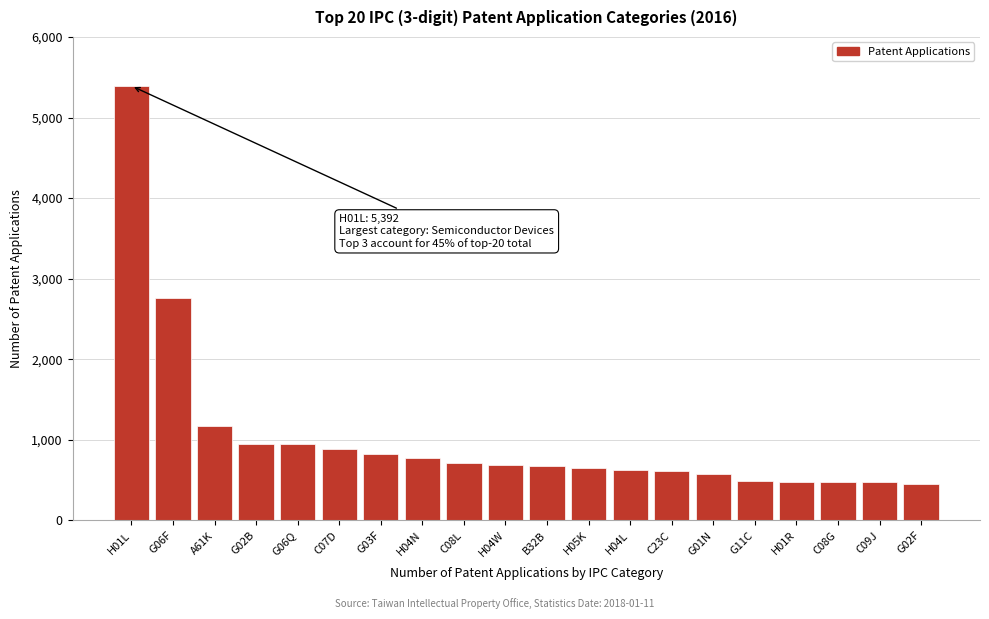

Is it true that the value at H01R is 481?

True